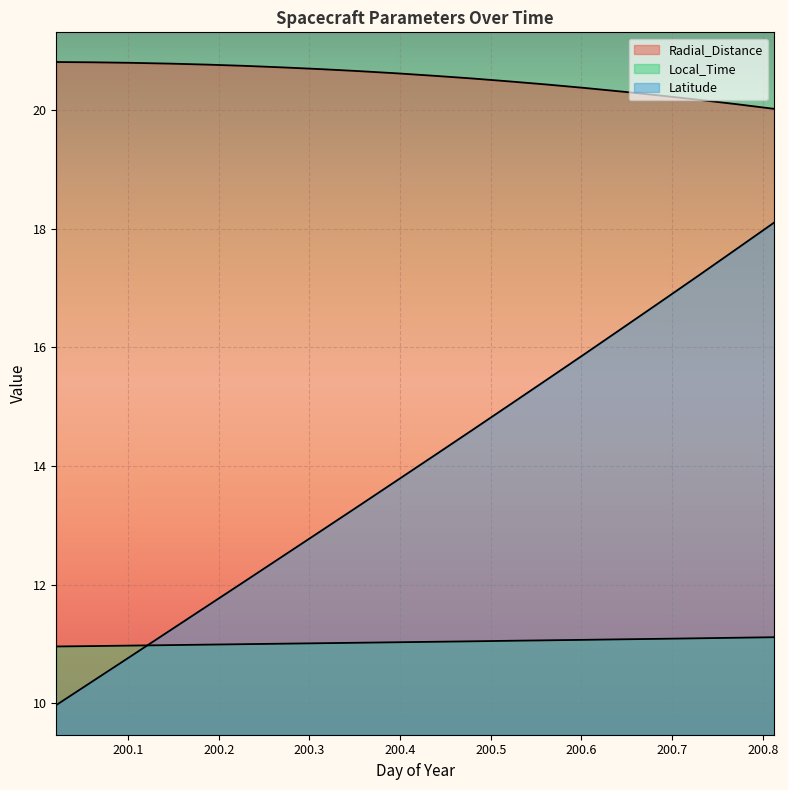

True or false: Radial_Distance and Local_Time cross at least once.

False